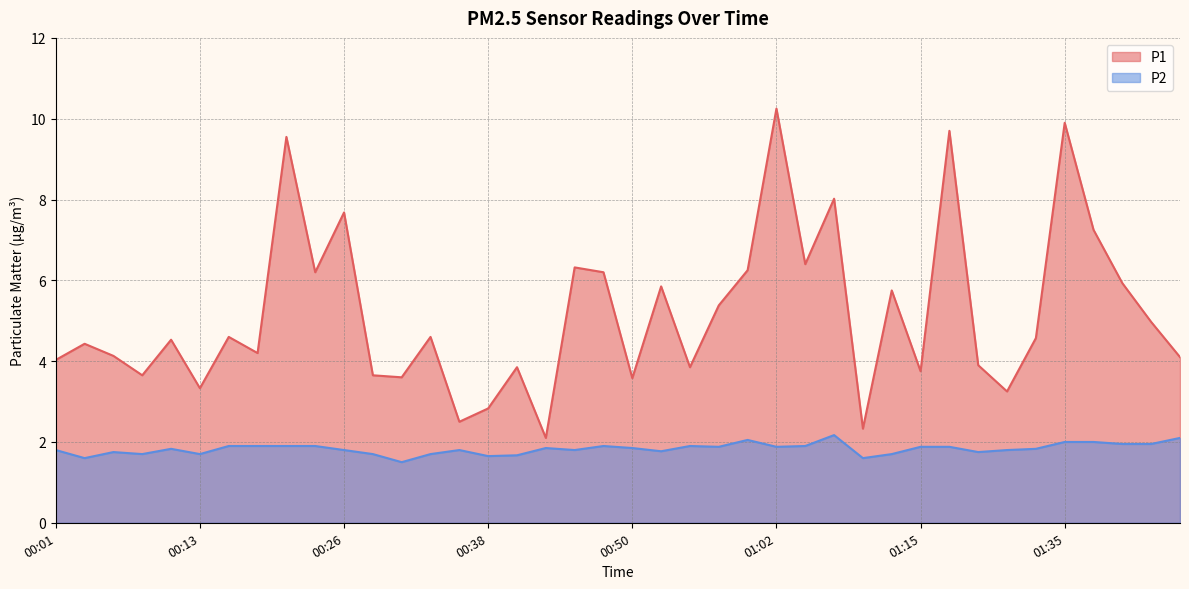

Reading left to right, extract all data points from this chart.

P1: 4.0	4.4	4.1	3.6	4.5	3.3	4.6	4.2	9.6	6.2	7.7	3.6	3.6	4.6	2.5	2.8	3.9	2.1	6.3	6.2	3.6	5.8	3.9	5.4	6.2	10.2	6.4	8.0	2.3	5.8	3.8	9.7	3.9	3.2	4.6	9.9	7.2	5.9	5.0	4.1
P2: 1.8	1.6	1.8	1.7	1.8	1.7	1.9	1.9	1.9	1.9	1.8	1.7	1.5	1.7	1.8	1.6	1.7	1.9	1.8	1.9	1.9	1.8	1.9	1.9	2.0	1.9	1.9	2.2	1.6	1.7	1.9	1.9	1.8	1.8	1.8	2.0	2.0	1.9	1.9	2.1